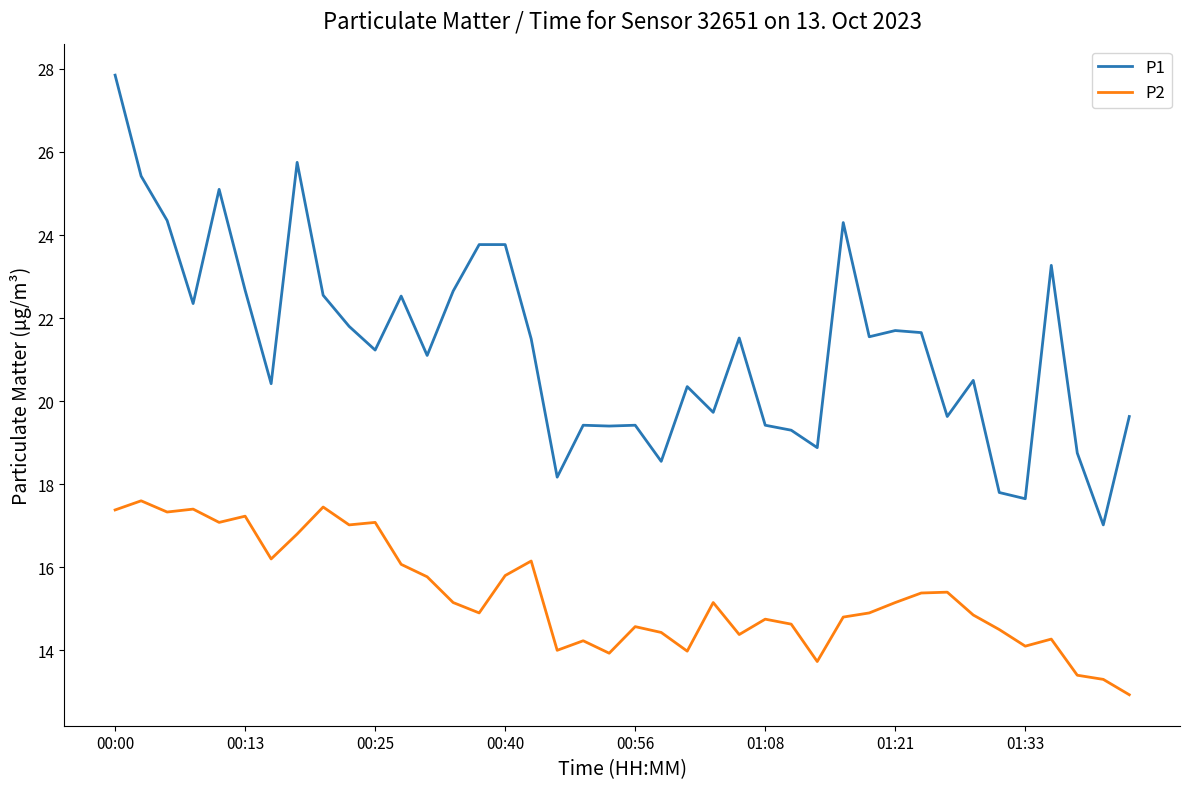

Rank the series by their maximum value, from highest to lowest.

P1, P2